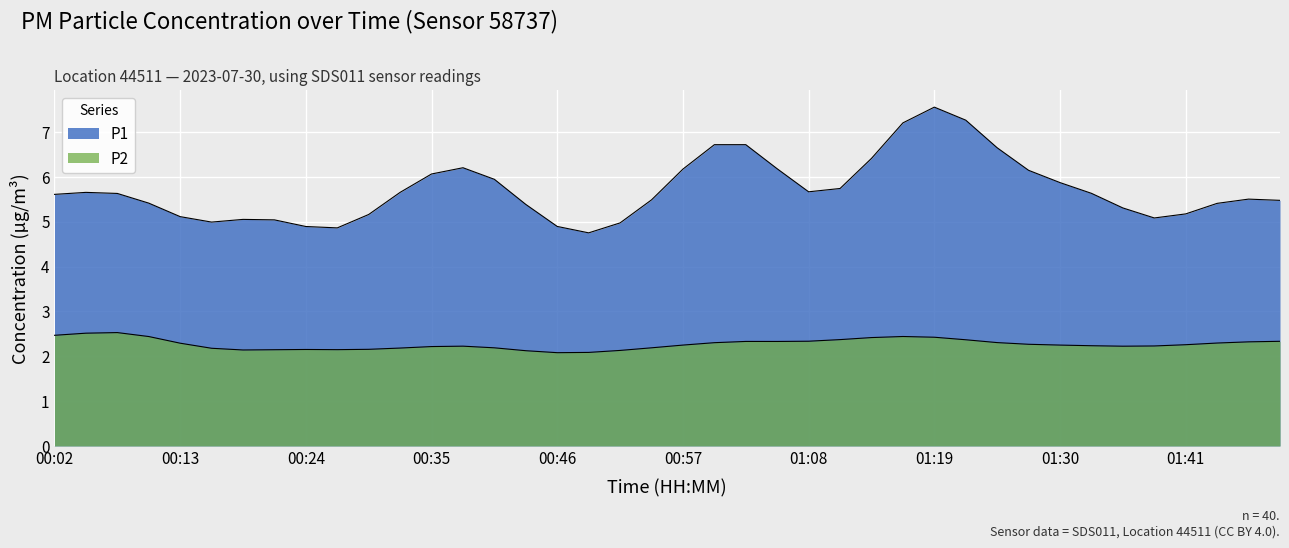

What are all the series names shown in the legend?

P1, P2